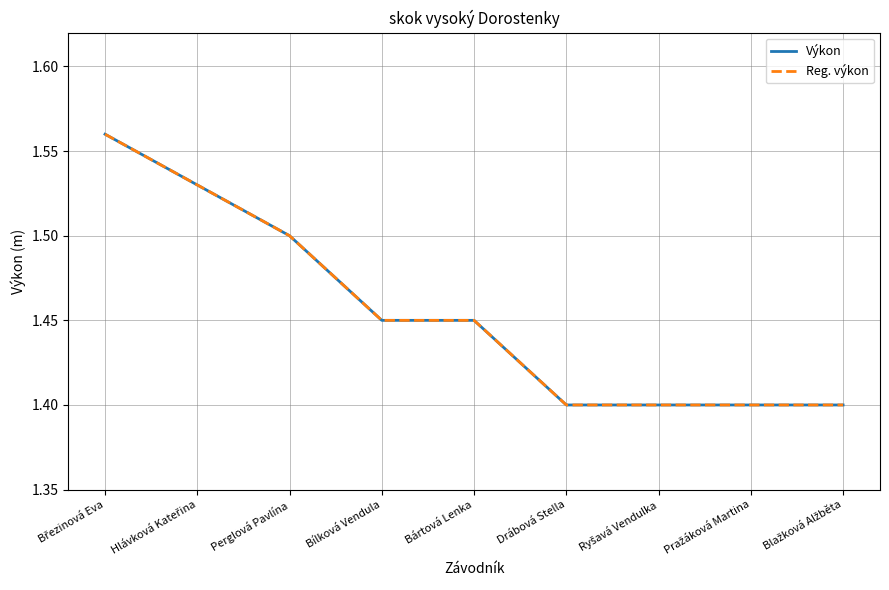

Does the chart display data point markers on the line(s)?

No